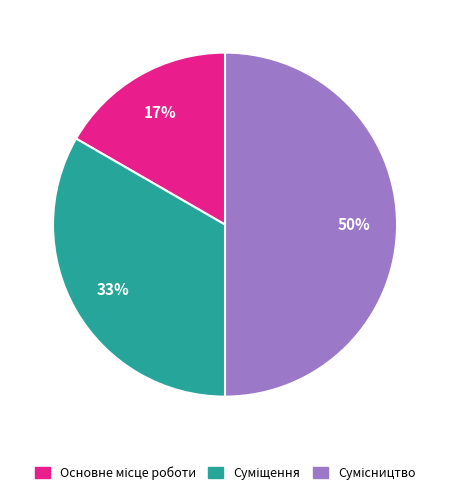

To the nearest percent, what is the average slice percentage?

33%